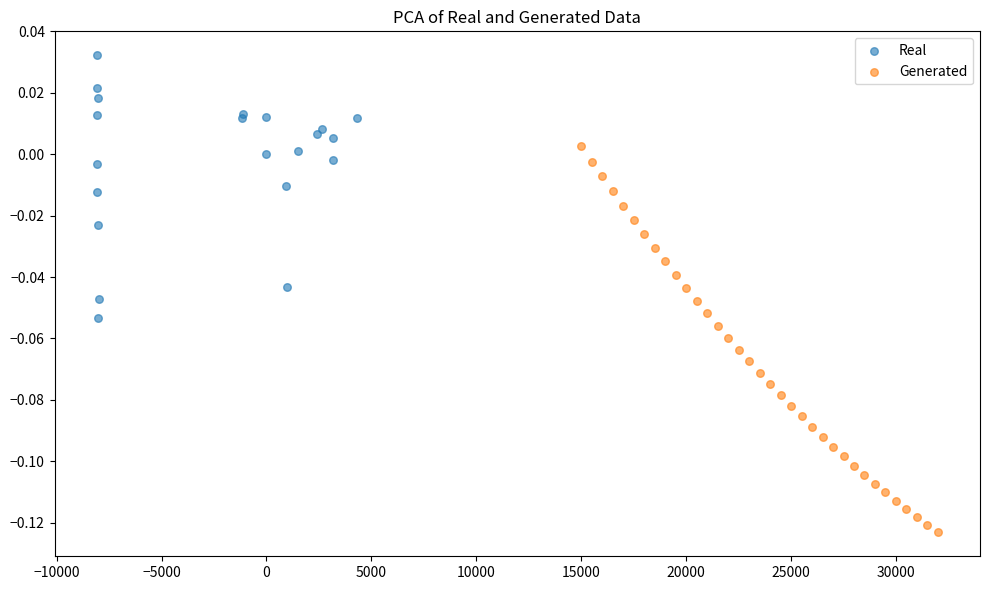

Which series reaches the maximum Y coordinate?

Real